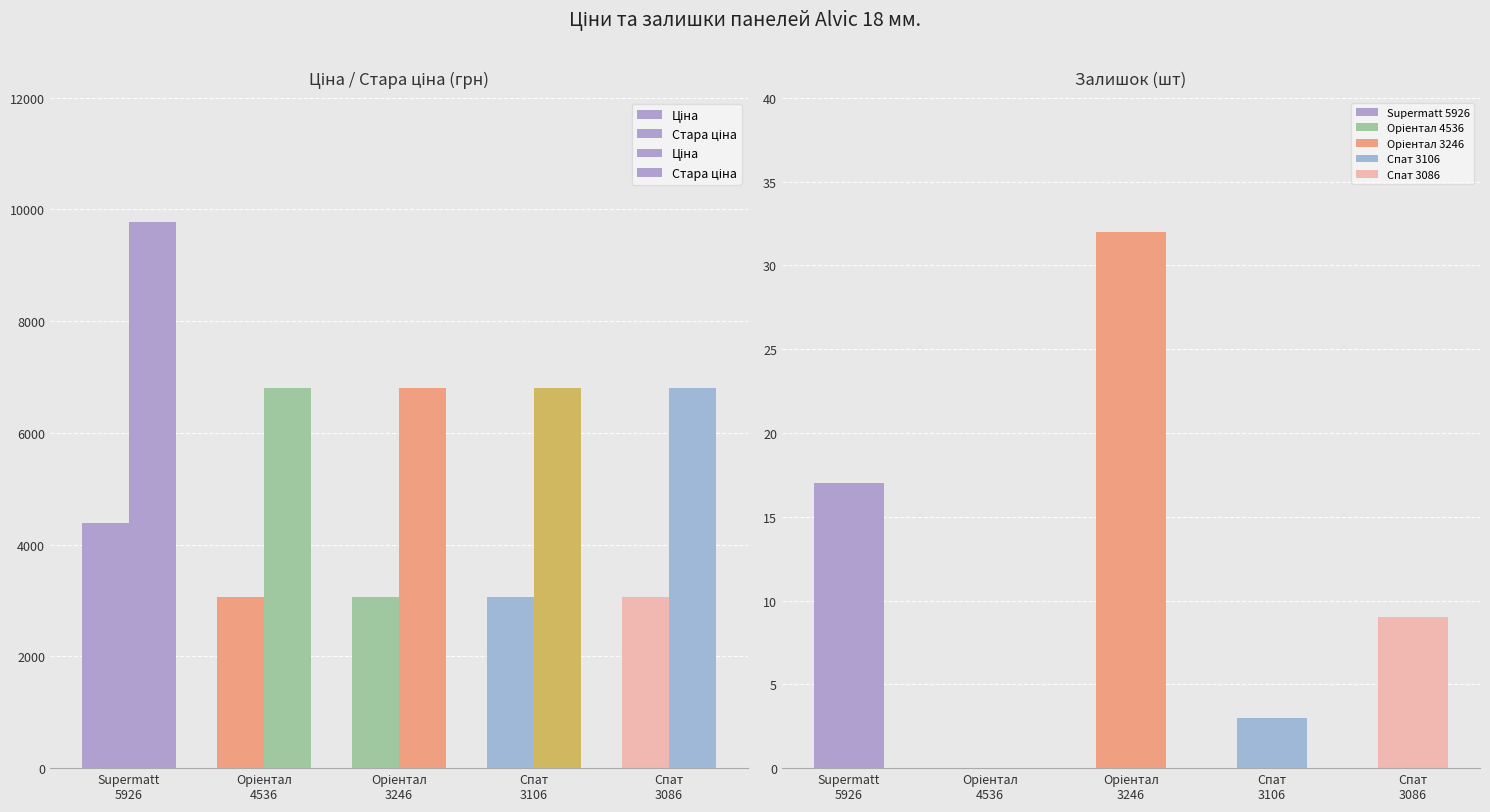

Does the chart contain stacked bars?

No